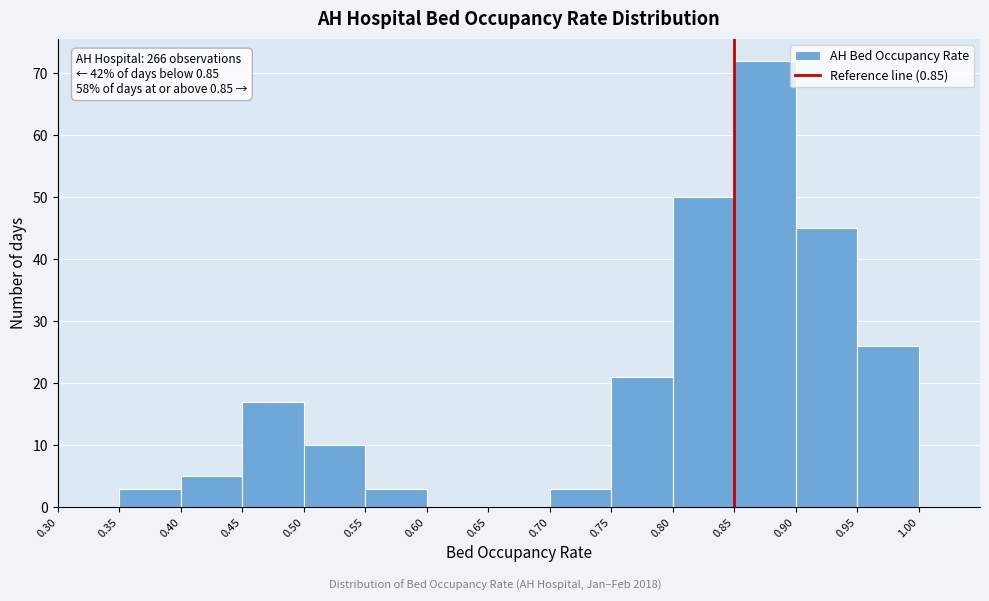

Over which range of the x-axis is the bar tallest?

0.85 to 0.90